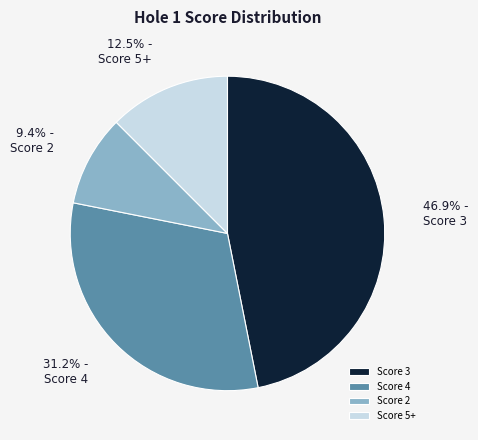

To the nearest percent, what is the average slice percentage?

25%